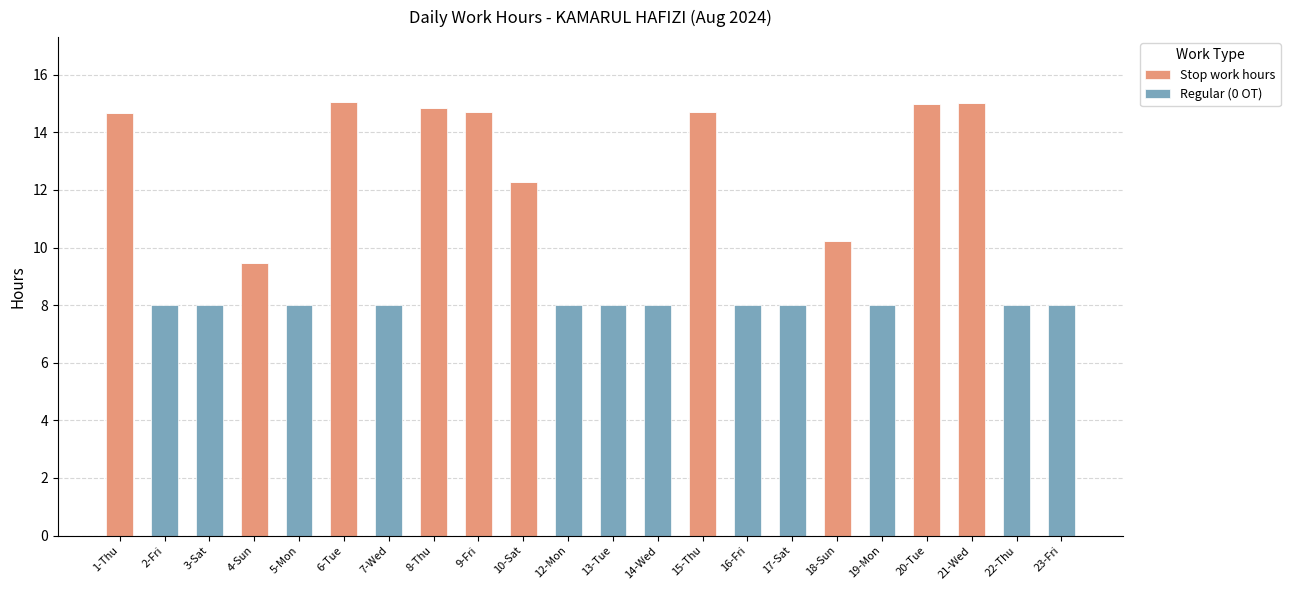

True or false: Stop work hours has a value of 25.5 at 1-Thu.

False